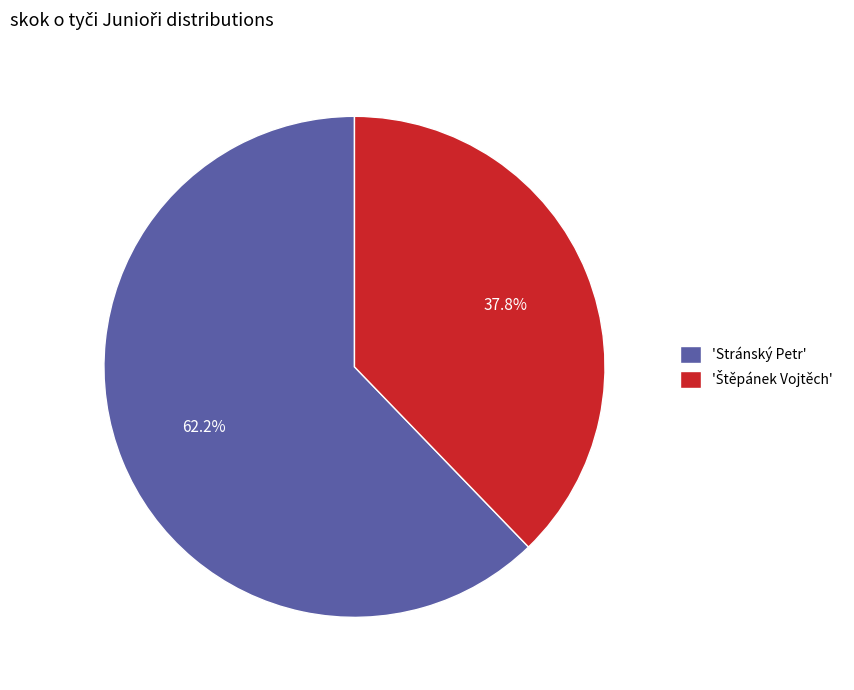

Does 'Stránský Petr' represent more than half of the total?

Yes